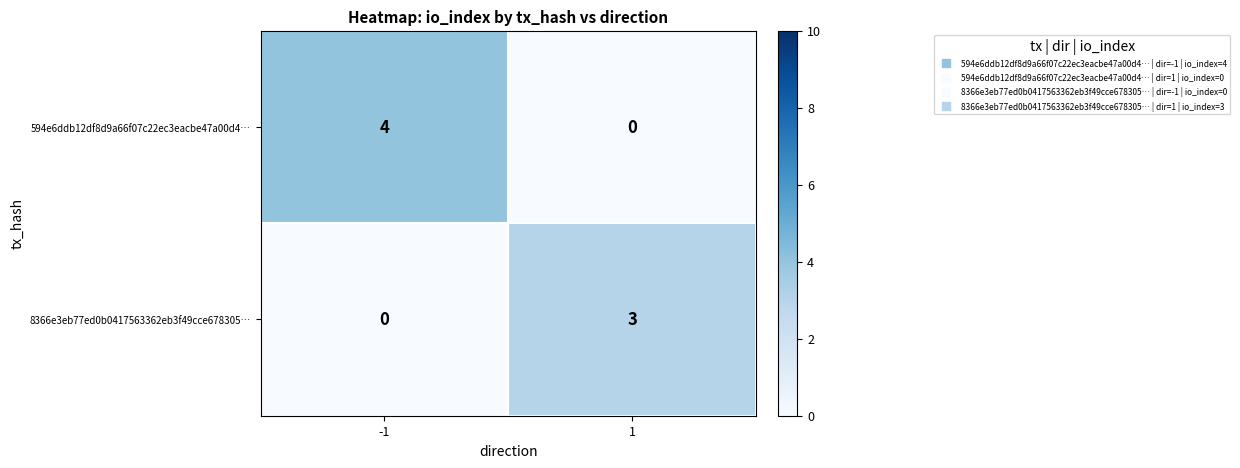

Which series changed the most between -1 and 1?

594e6ddb12df8d9a66f07c22ec3eacbe47a00d4…